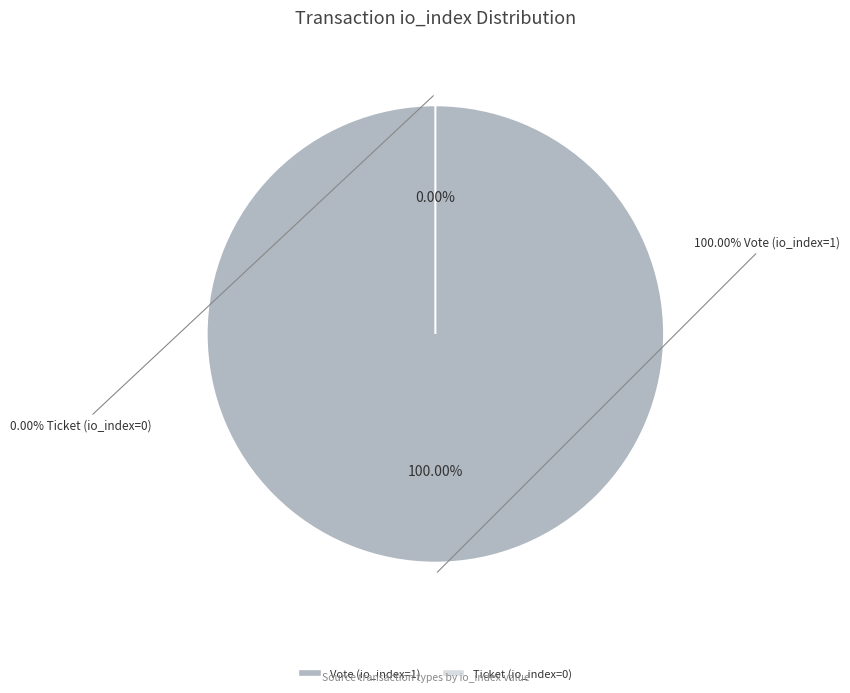

Is Ticket (io_index=0) the majority of the pie?

No